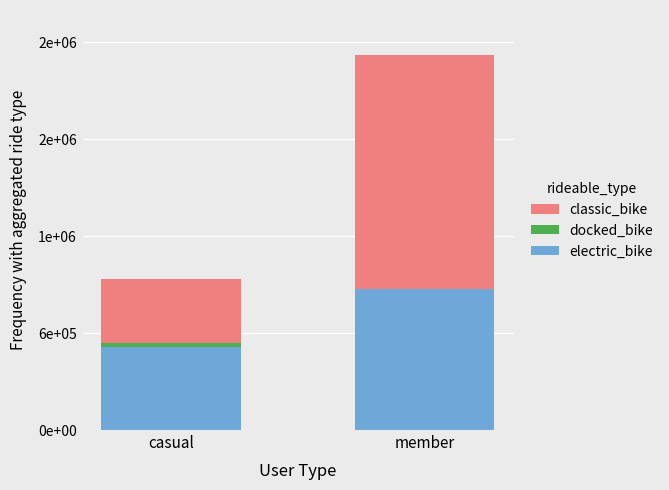

What is the value of the electric_bike bar at the 2nd from the left?

870000